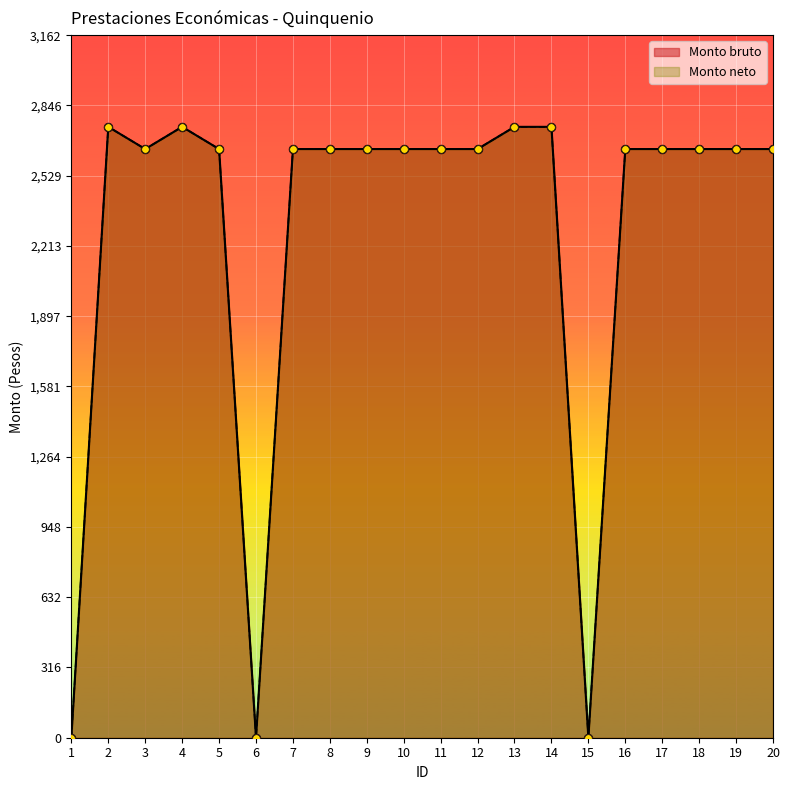

Which series has the largest total across all categories?

Monto bruto